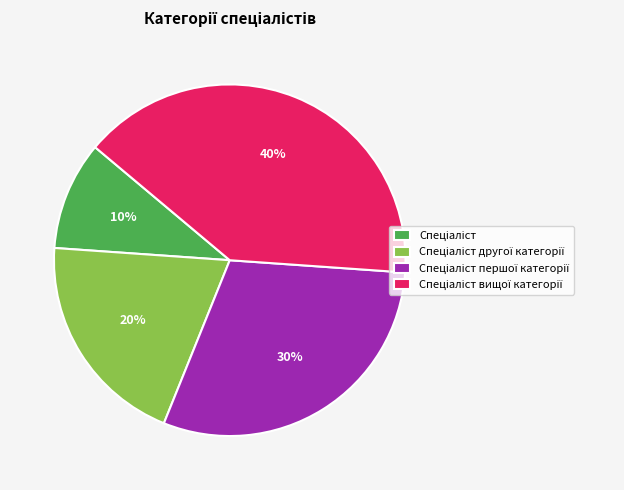

To the nearest percent, what is the average slice percentage?

25%